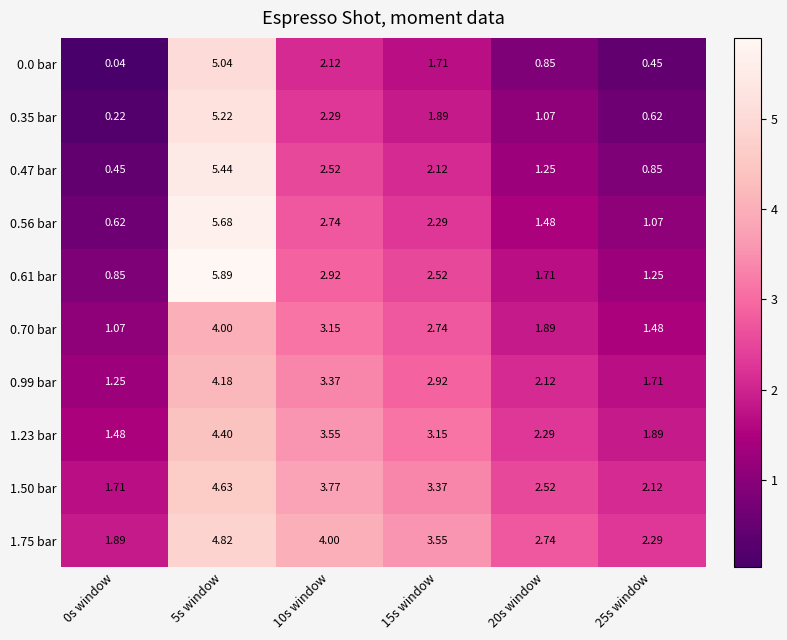

Is the value of 0.61 bar at 10s window greater than the value of 0.35 bar at 0s window?

Yes